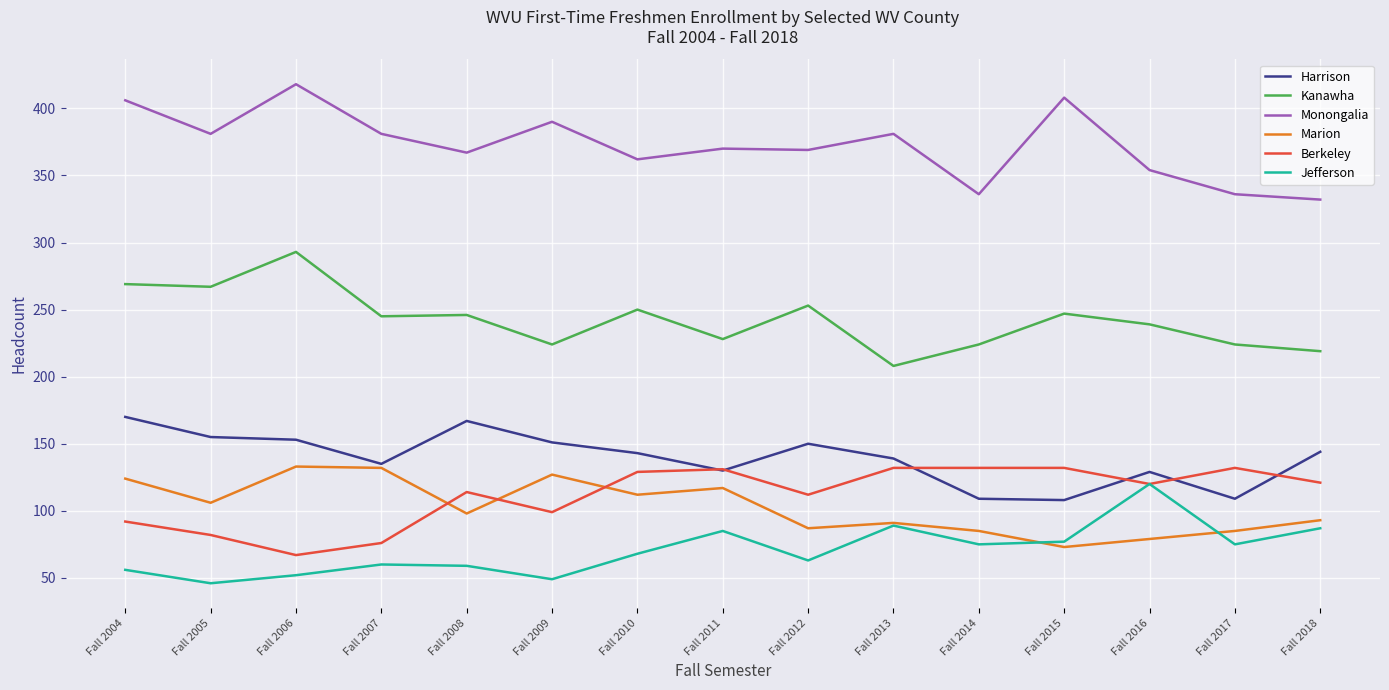

What is the minimum value for Berkeley?

67